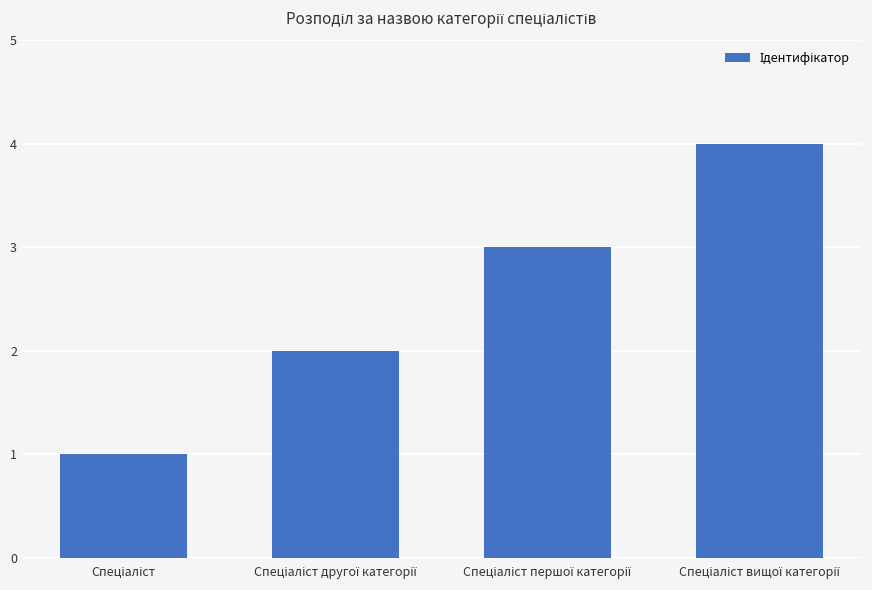

What is the greatest value displayed?

4